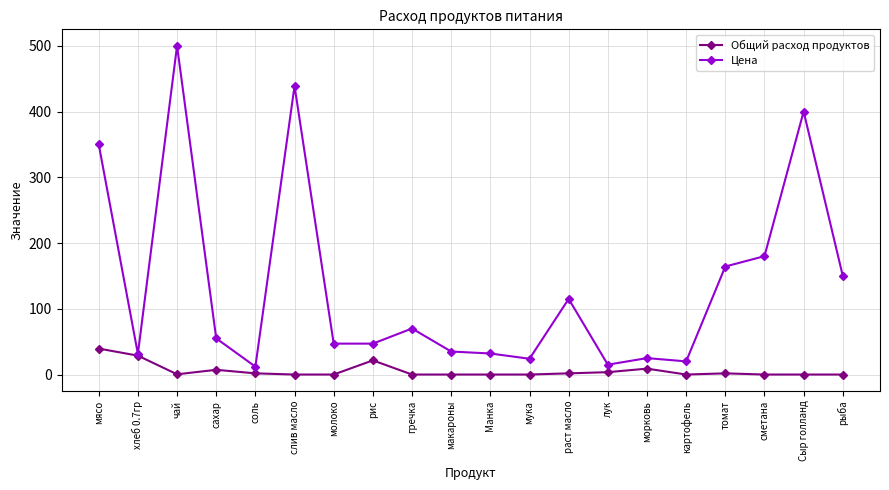

At how many categories does at least one series exceed 133?

7